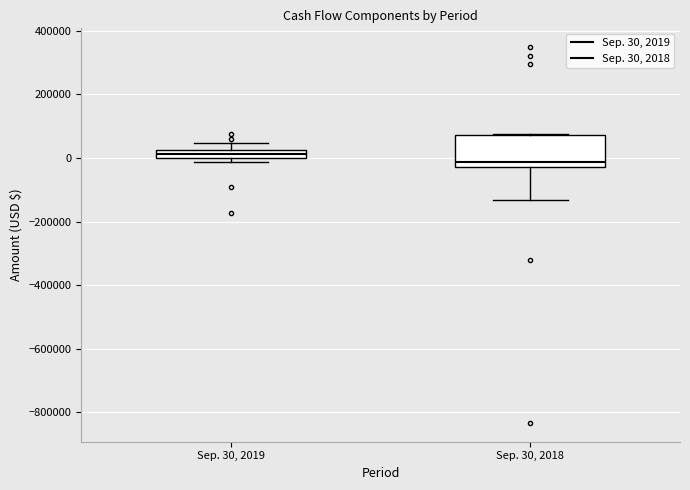

Where does the upper whisker of the box for Sep. 30, 2019 end on the y-axis? The values are not printed on the chart, so give them approximately, as read against the axis.

40000